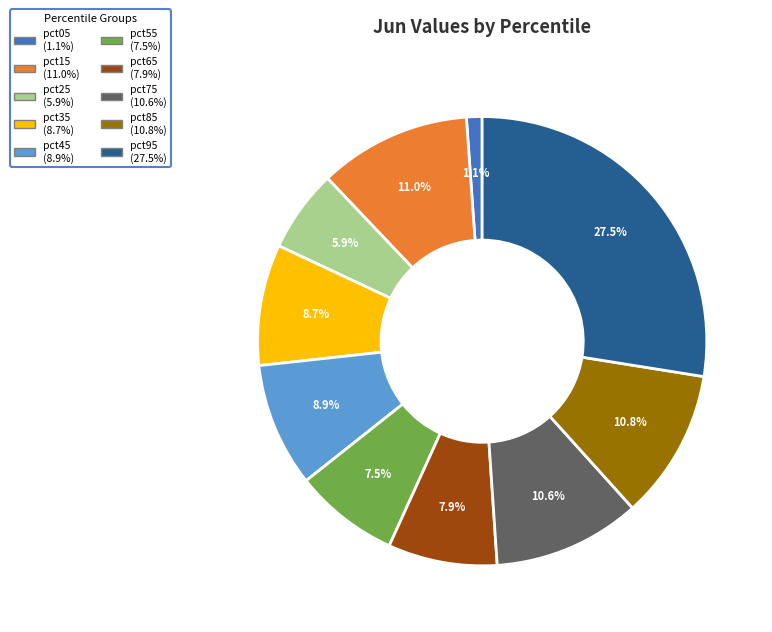

To the nearest percent, what portion does pct25 represent?

6%